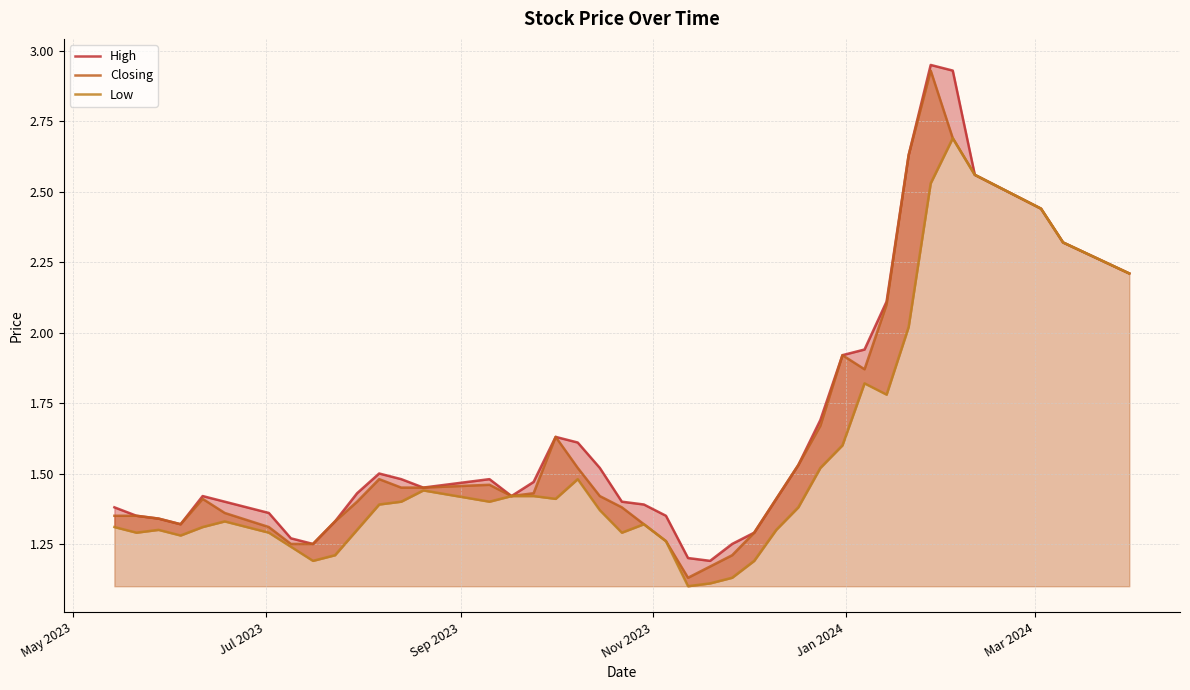

True or false: Closing has a value of 1.8 at Nov 2023.

False